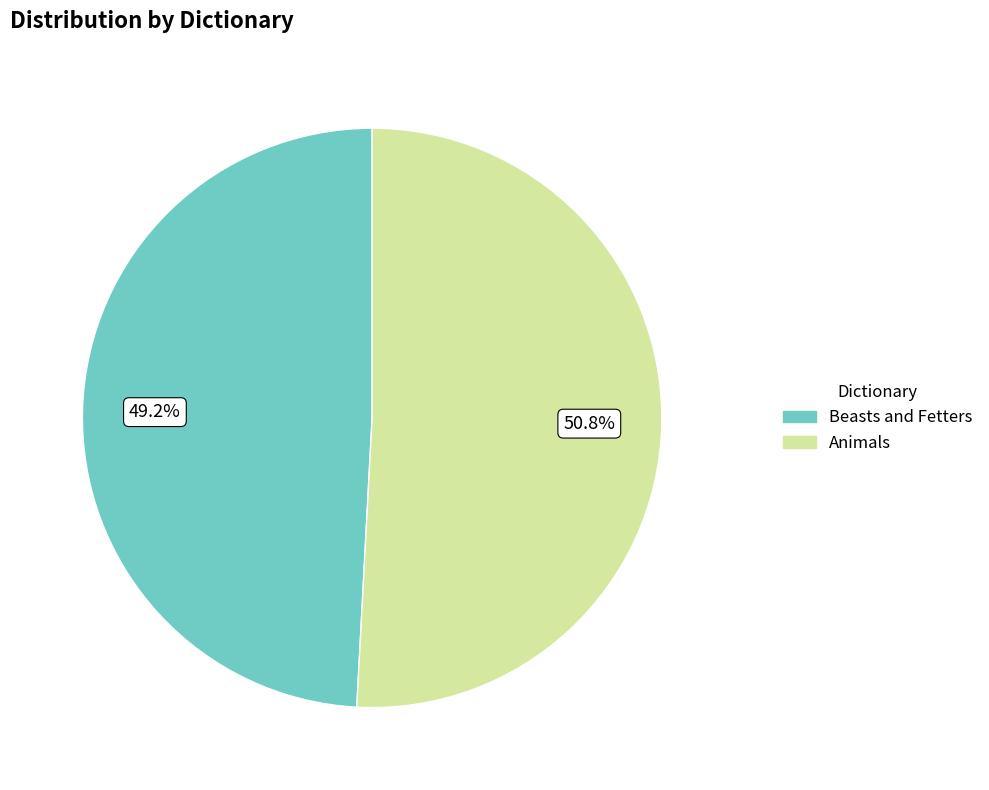

What is the ratio of the value at Animals to the value at Beasts and Fetters?

1.0